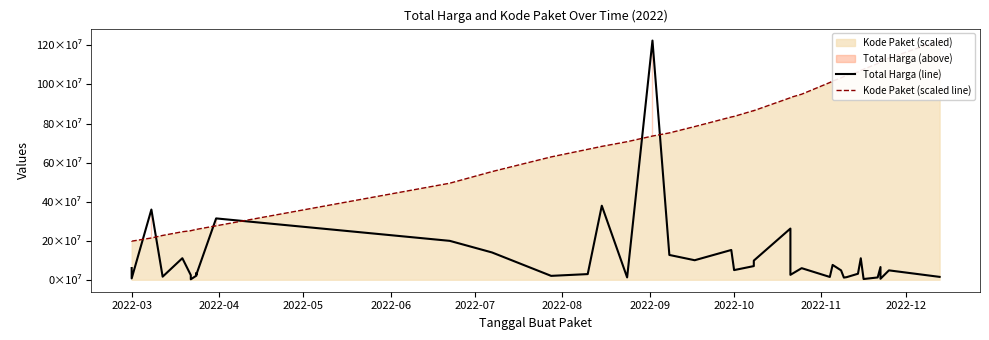

Reading left to right, what are all the values shown in this chart?

Total Harga (line): 59935000.0	6936000.0	359500000.0	15787200.0	110389990.0	23680800.0	2395750.0	21231000.0	34132505.0	27720000.0	314121780.0	199200000.0	139800000.0	19950000.0	29000000.0	379075000.0	12000000.0	1224682000.0	127000000.0	100000000.0	152477000.0	49478000.0	70000000.0	98000000.0	262118150.0	25200000.0	59375000.0	14400000.0	75920000.0	48140000.0	11100000.0	13442000.0	30800000.0	110000000.0	3825000.0	11800000.0	65000000.0	5093000.0	48140000.0	14750000.0
Kode Paket (scaled line): 197611876.4	197592567.5	213887705.0	226946255.1	245785991.2	251291112.2	251261888.0	258107150.4	257865528.3	257964160.2	276266378.6	494348287.6	553834280.7	628977696.1	667800045.9	682889160.5	706870801.8	735797606.4	751851121.9	784312497.0	833416047.9	836337430.7	866256294.8	865865420.2	931931048.0	933282148.5	950018781.2	1009849203.1	1017172491.0	1033383608.8	1040310803.5	1049537321.7	1063243502.4	1071868313.9	1077740303.9	1107103906.8	1114519564.3	1116561609.9	1134814251.3	1224682000.0